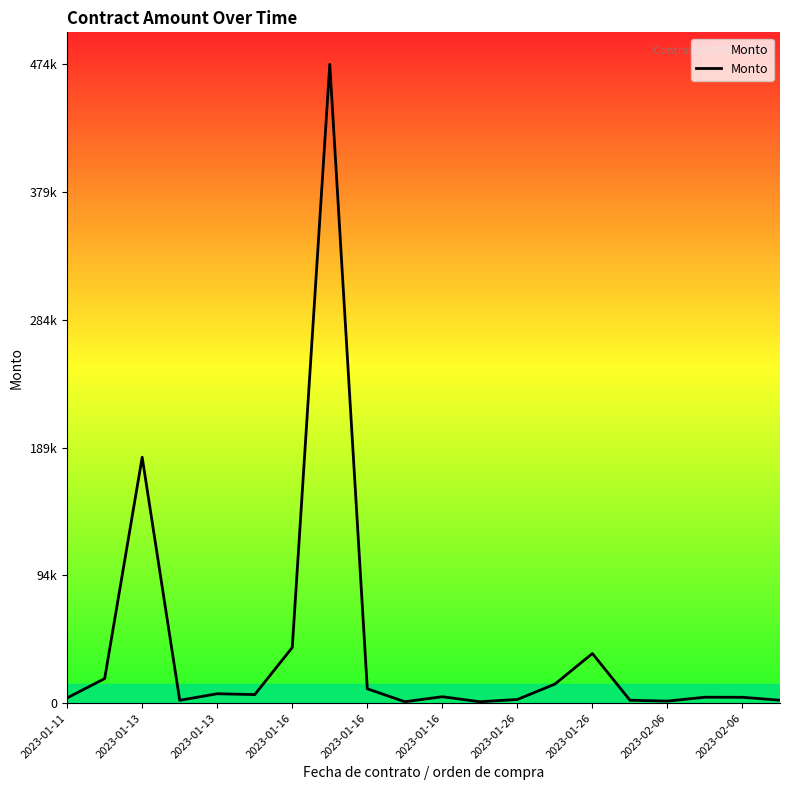

Is this an area chart (filled region under the line)?

Yes